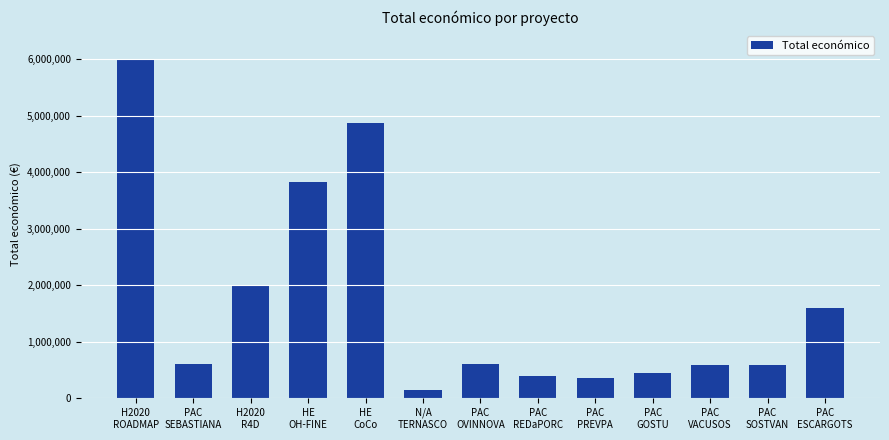

What is the label of the 2nd bar from the right?

PAC
SOSTVAN